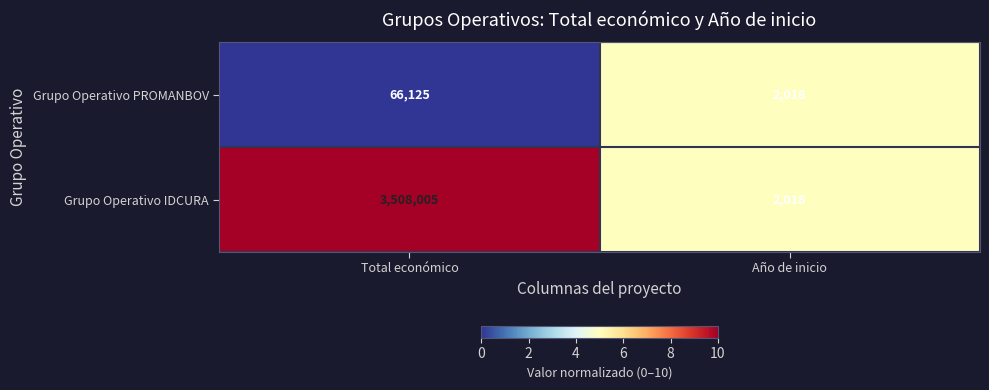

What is the sum of the Grupo Operativo PROMANBOV values at Total económico and Año de inicio?

68143